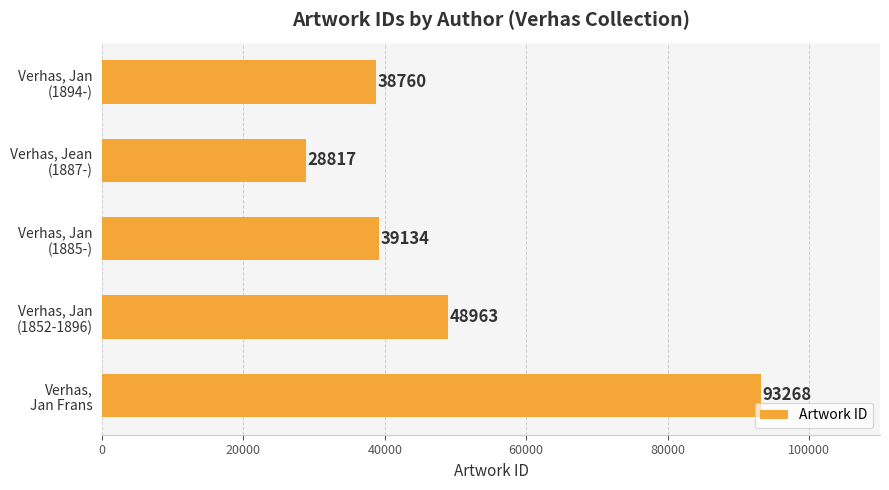

What is the sum of all values?

248942